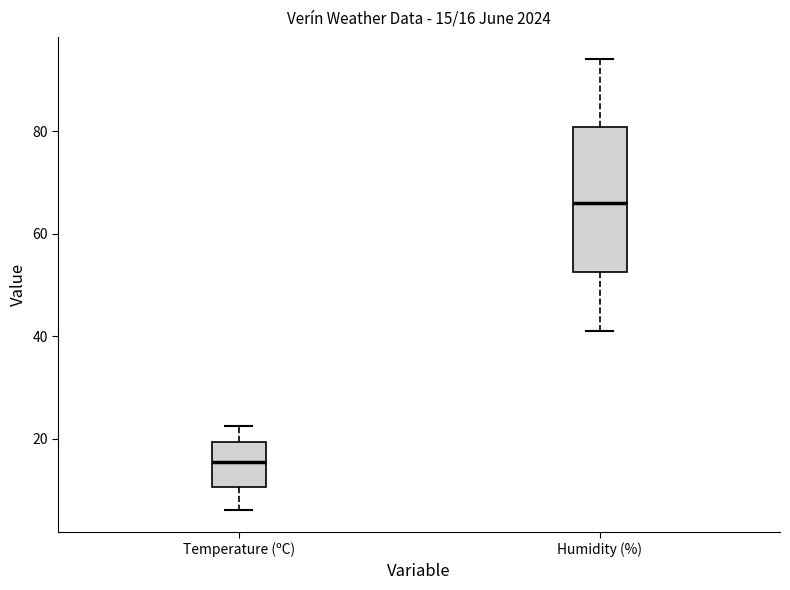

Which box's median line is the lowest?

Temperature (ºC)